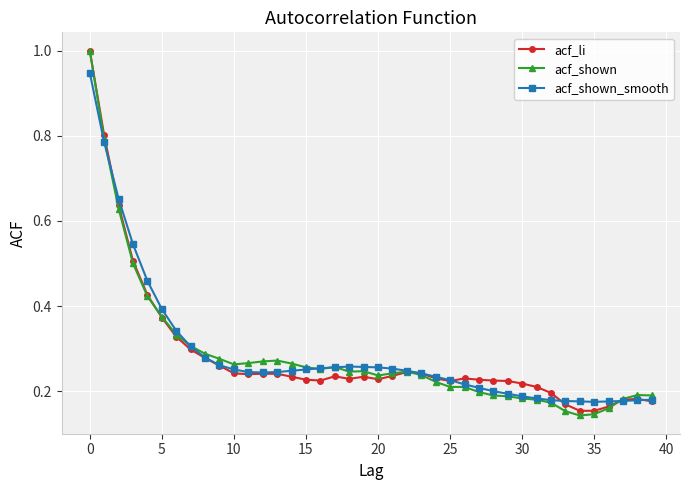

Which series has the largest range (max minus min)?

acf_shown